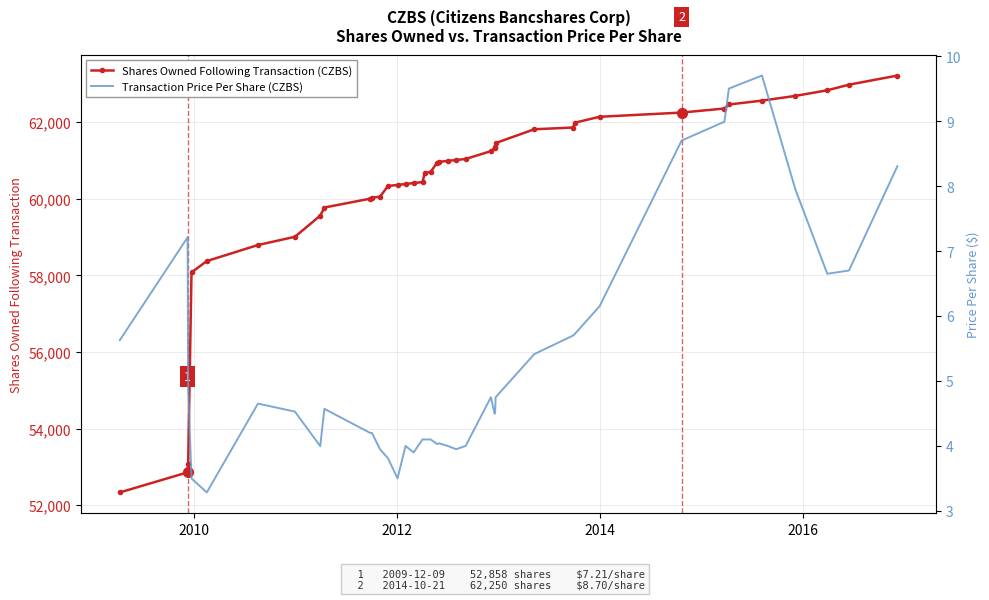

What is the value of the Shares Owned Following Transaction (CZBS) point at the 37th from the left?

62685